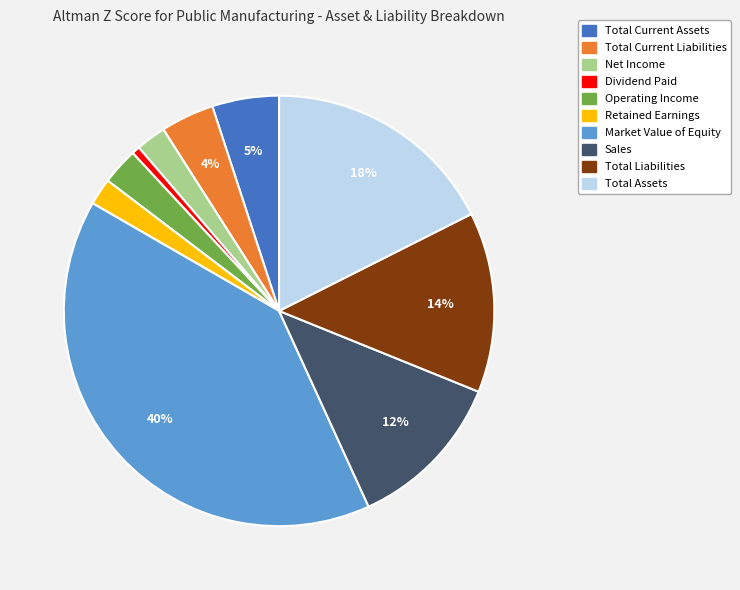

What is the ratio of the value at Retained Earnings to the value at Total Current Liabilities?

0.5